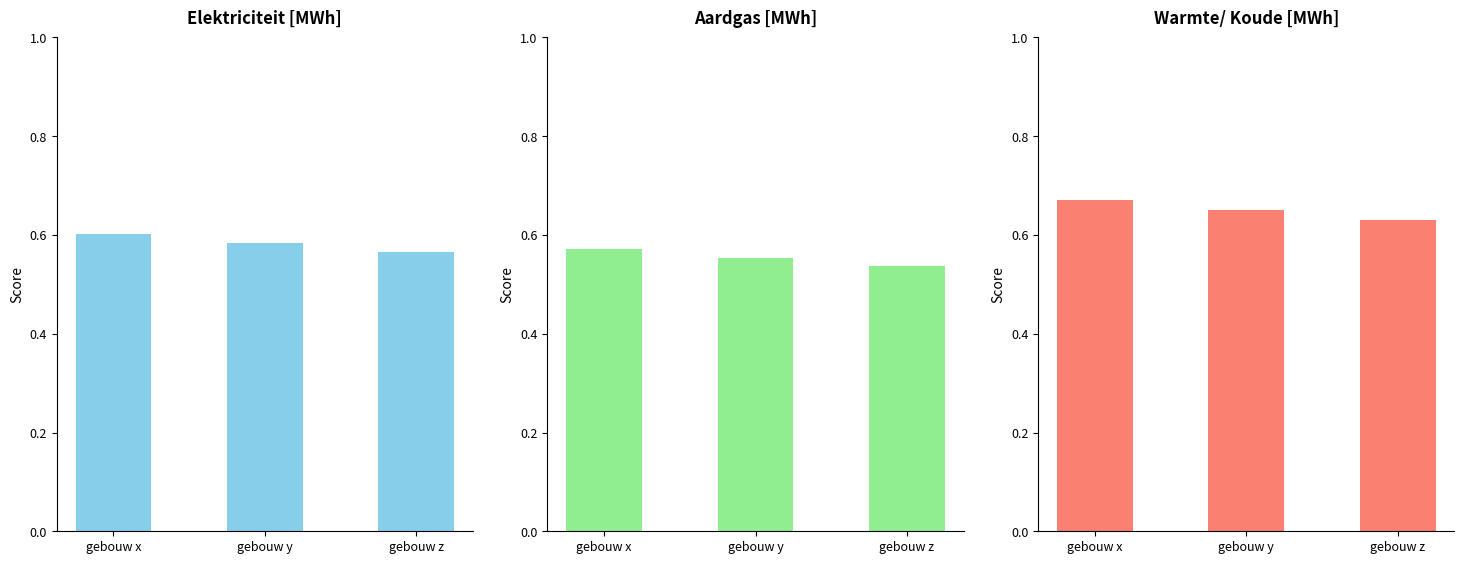

Reading left to right, what are all the values shown in this chart?

Elektriciteit: 0.6	0.6	0.6
Aardgas: 0.6	0.6	0.5
Warmte/ Koude: 0.7	0.7	0.6